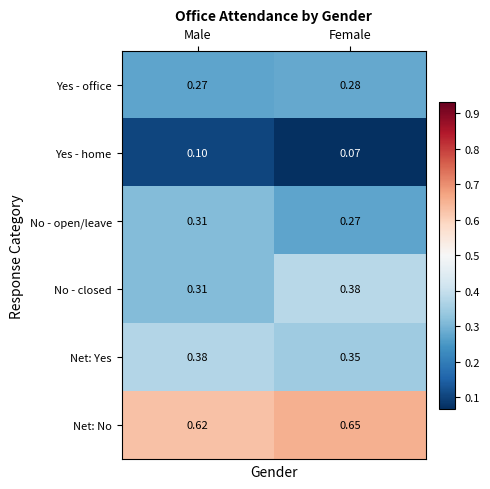

Rank the series at Female from highest to lowest value.

Net: No, No - closed, Net: Yes, Yes - office, No - open/leave, Yes - home